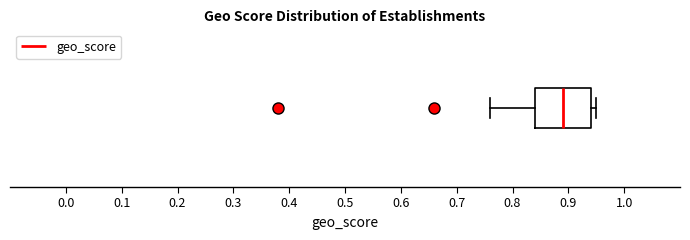

Read this box plot against the x-axis: the position of the median line, the range covered by the box, and the ends of both whiskers. The values are not printed on the chart, so give them approximately, as read against the axis.

median 0.89, box 0.84 to 0.94, whiskers 0.76 to 0.95